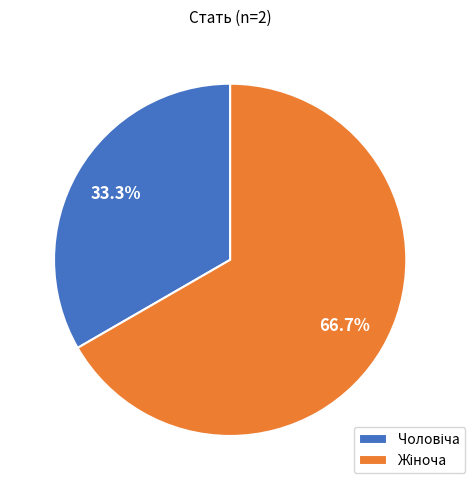

What portion of the pie excludes Жіноча?

33.3%